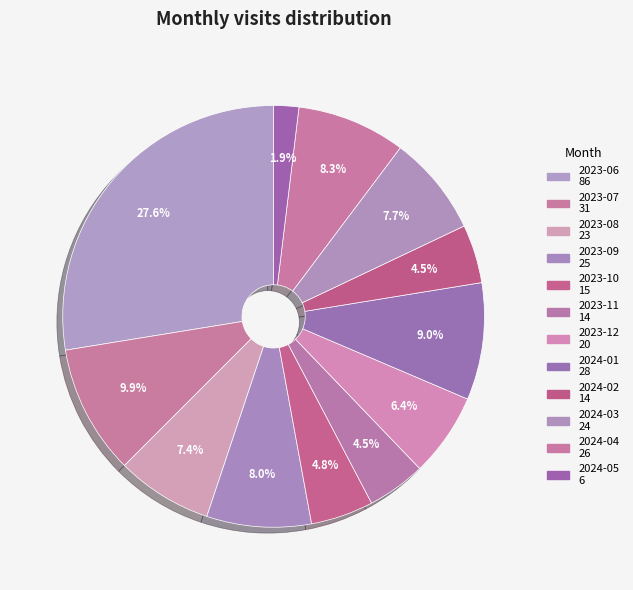

Is the sum of 2023-11 and 2023-07 greater than half?

No